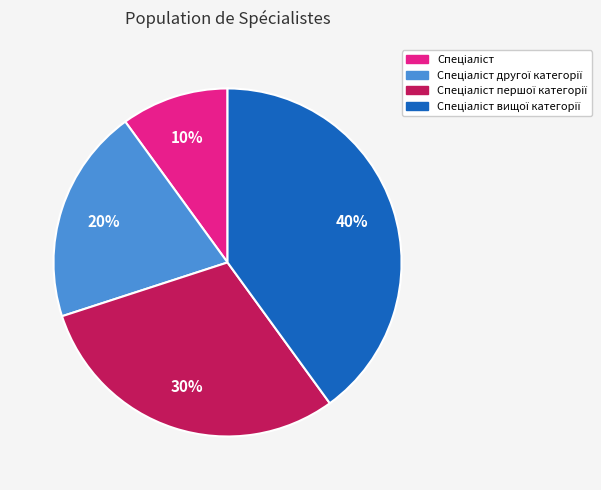

Does any single category account for the majority?

No